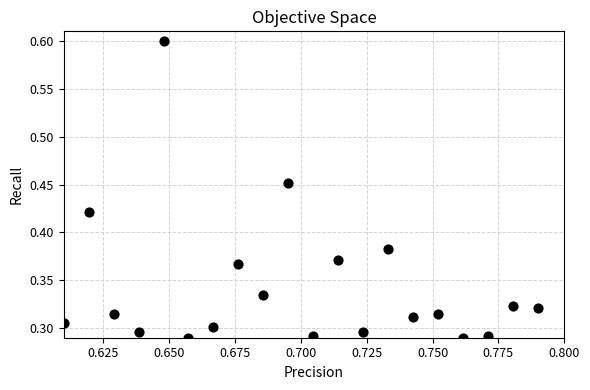

How many points are shown in the scatter plot?

20